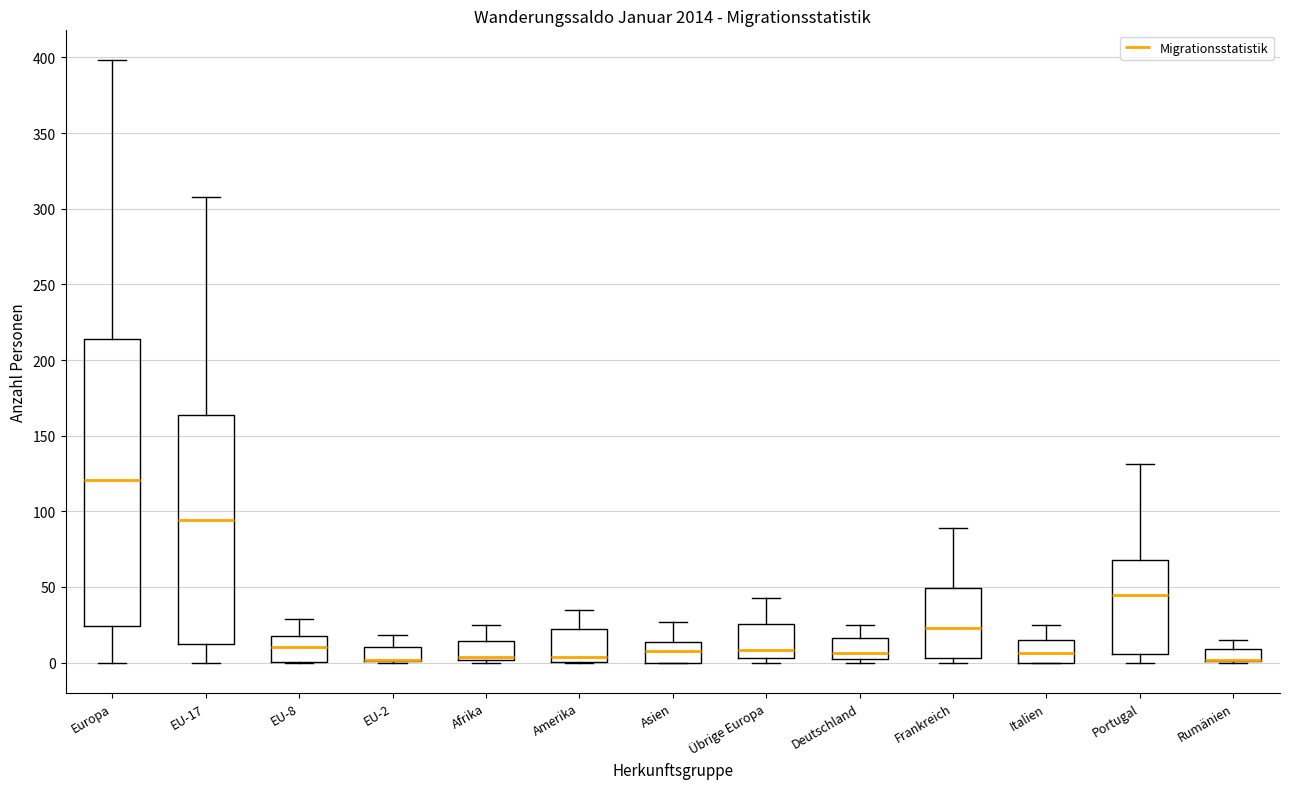

Reading left to right, read every box against the y-axis: the position of its median line, the range the box covers, and the ends of its whiskers. The values are not printed on the chart, so give them approximately, as read against the axis.

Europa: median 120, box 25 to 215, whiskers 0 to 400
EU-17: median 95, box 15 to 165, whiskers 0 to 310
EU-8: median 10, box 0 to 20, whiskers 0 to 30
EU-2: median 0 (drawn on the box's lower edge), box 0 to 10, whiskers 0 to 20
Afrika: median 5, box 0 to 15, whiskers 0 to 25
Amerika: median 5, box 0 to 20, whiskers 0 to 35
Asien: median 10, box 0 to 15, whiskers 0 to 25
Übrige Europa: median 10, box 5 to 25, whiskers 0 to 45
Deutschland: median 5, box 0 to 15, whiskers 0 (just below the box's lower edge) to 25
Frankreich: median 25, box 5 to 50, whiskers 0 to 90
Italien: median 5, box 0 to 15, whiskers 0 to 25
Portugal: median 45, box 5 to 70, whiskers 0 to 130
Rumänien: median 0 (drawn on the box's lower edge), box 0 to 10, whiskers 0 to 15